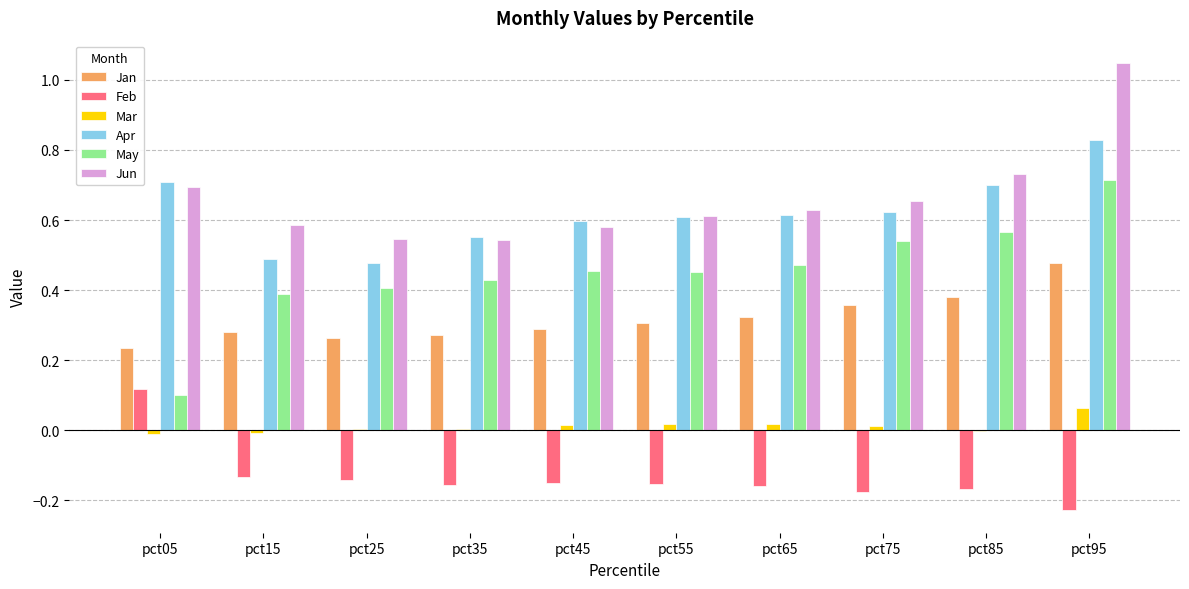

Which category has the highest value across all series?

pct95